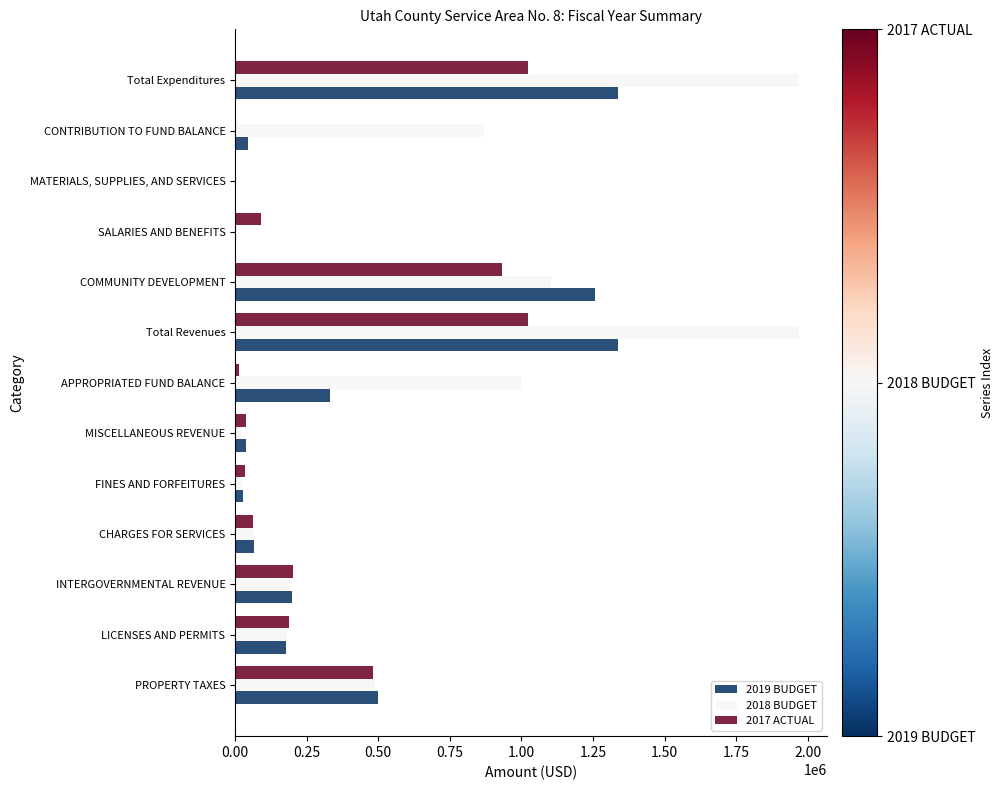

What are all the series names shown in the legend?

2019 BUDGET, 2018 BUDGET, 2017 ACTUAL